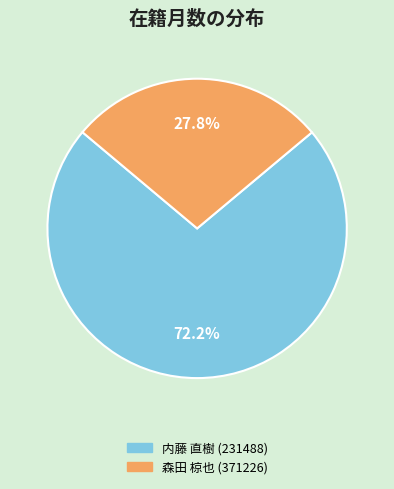

Is there a majority slice in this chart?

Yes